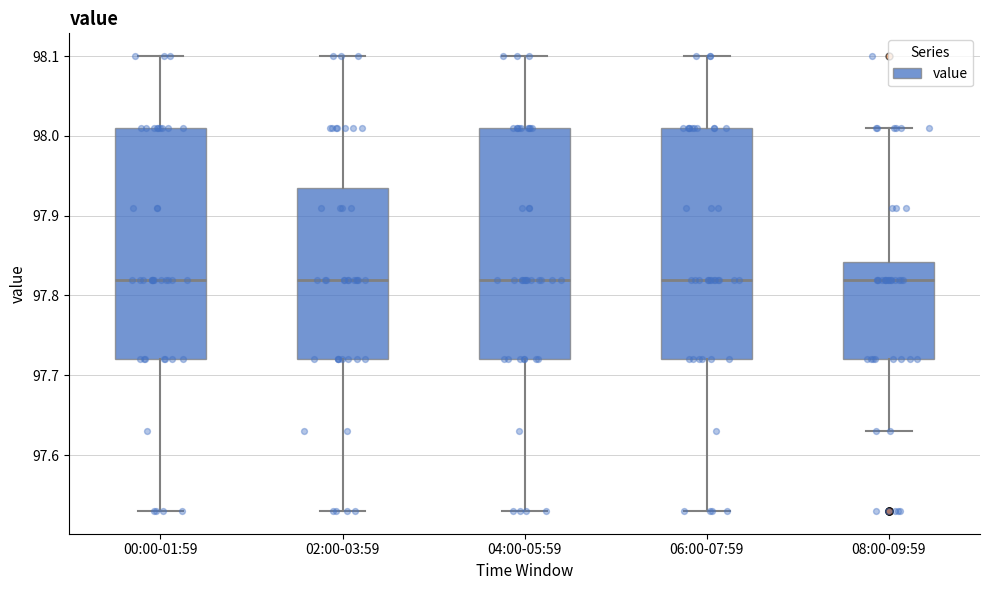

Reading left to right, transcribe this box plot: for each box, give where its median line is, the range the box spans, and where its two whiskers end, as read against the y-axis. The values are not printed on the chart, so give them approximately, as read against the axis.

00:00-01:59: median 97.82, box 97.72 to 98.01, whiskers 97.53 to 98.10
02:00-03:59: median 97.82, box 97.72 to 97.94, whiskers 97.53 to 98.10
04:00-05:59: median 97.82, box 97.72 to 98.01, whiskers 97.53 to 98.10
06:00-07:59: median 97.82, box 97.72 to 98.01, whiskers 97.53 to 98.10
08:00-09:59: median 97.82, box 97.72 to 97.84, whiskers 97.63 to 98.01